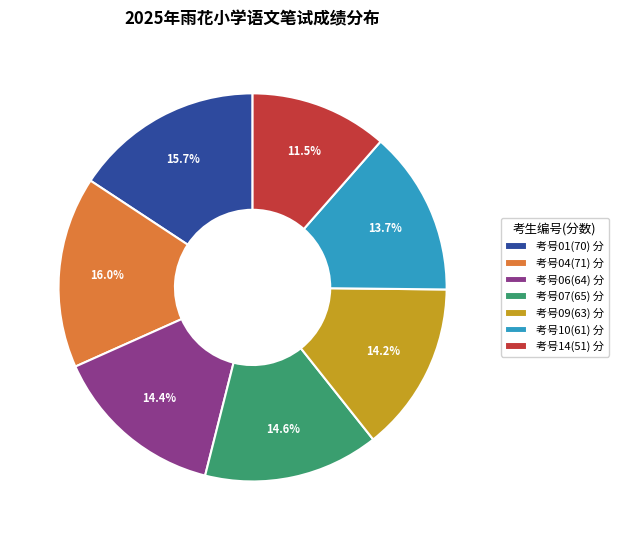

Which slice is the smallest?

考号14(51) 分